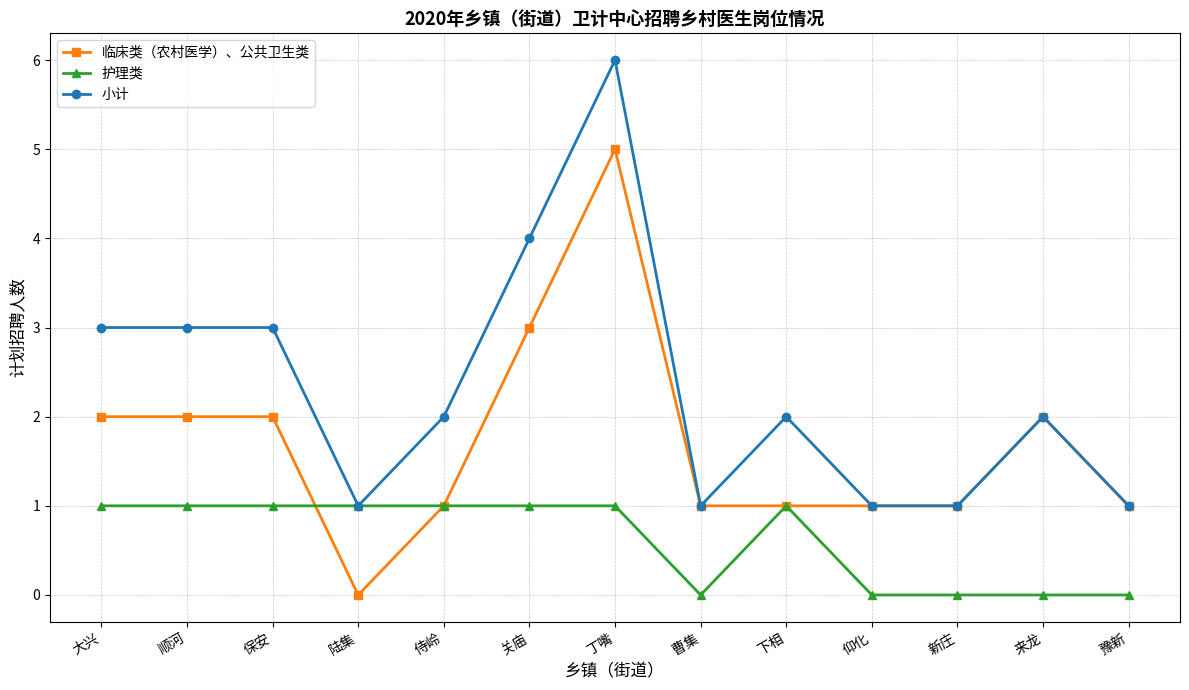

What is the sum of all 小计 values?

30